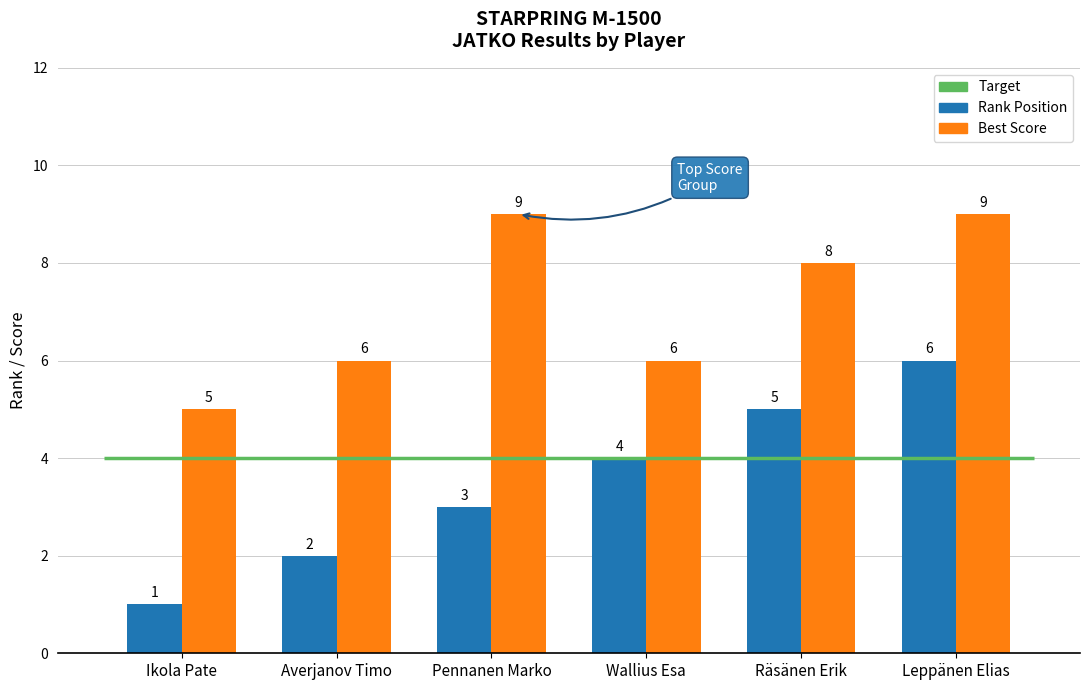

Does the chart contain stacked bars?

No